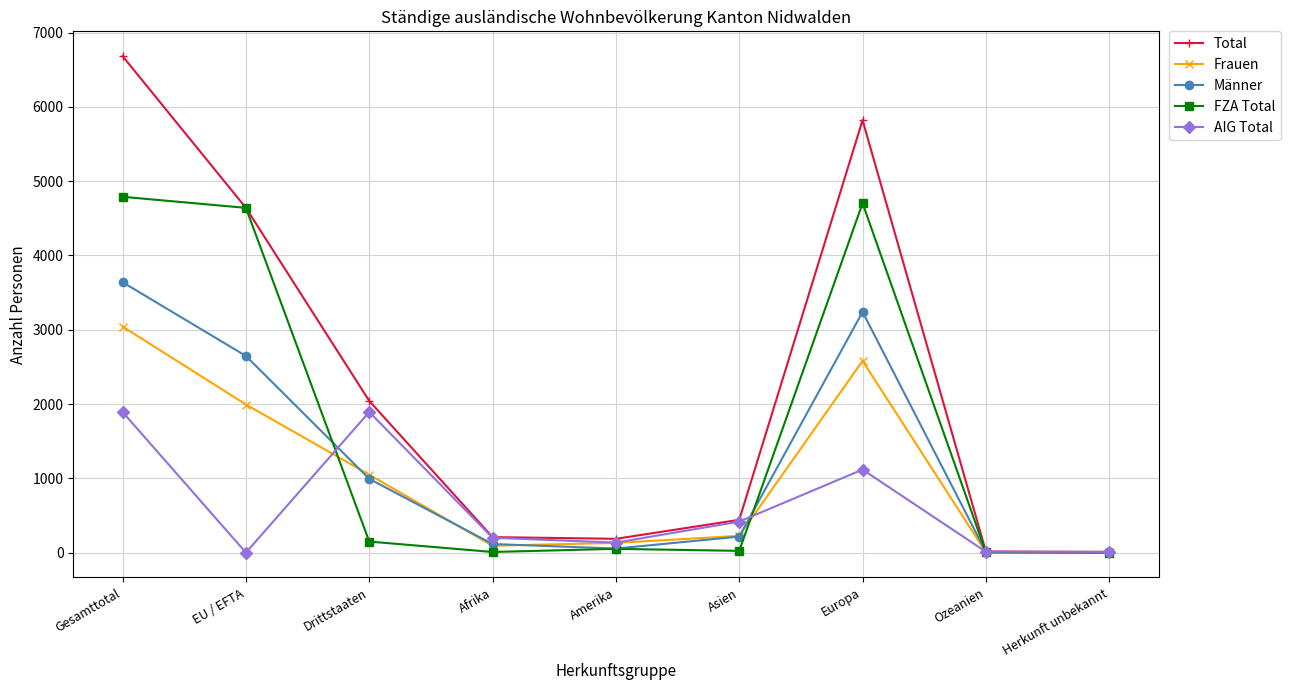

True or false: AIG Total has more than 1 points higher than both neighbors.

True